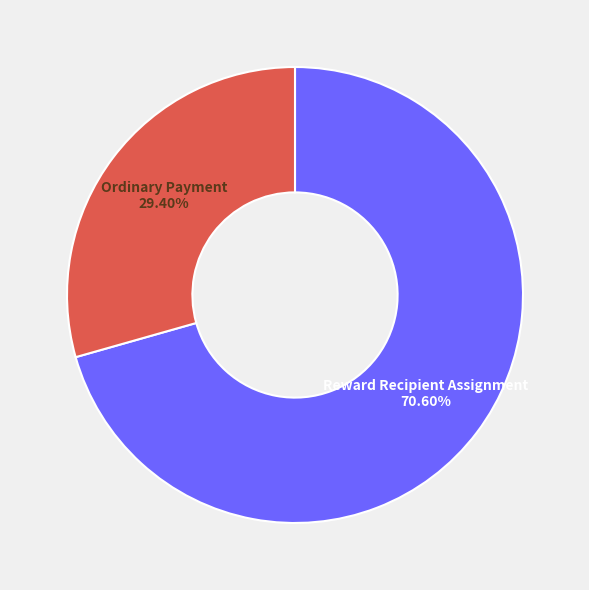

What portion of the pie excludes Reward Recipient Assignment?

29.4%